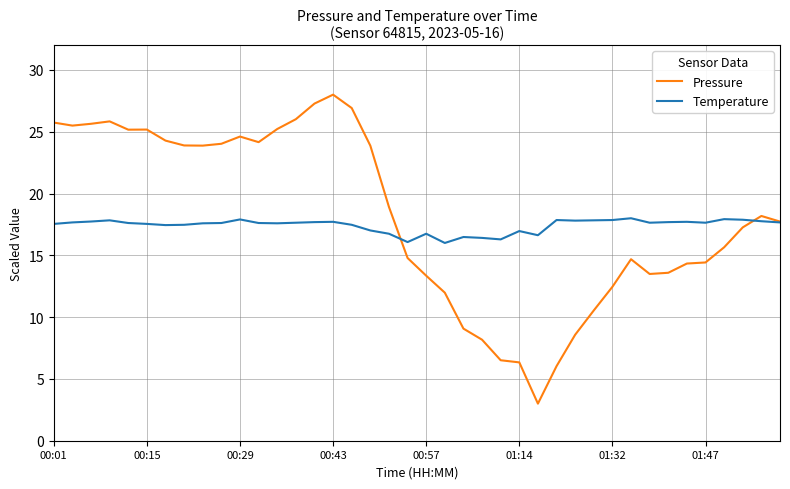

Which series has the largest range (max minus min)?

Pressure